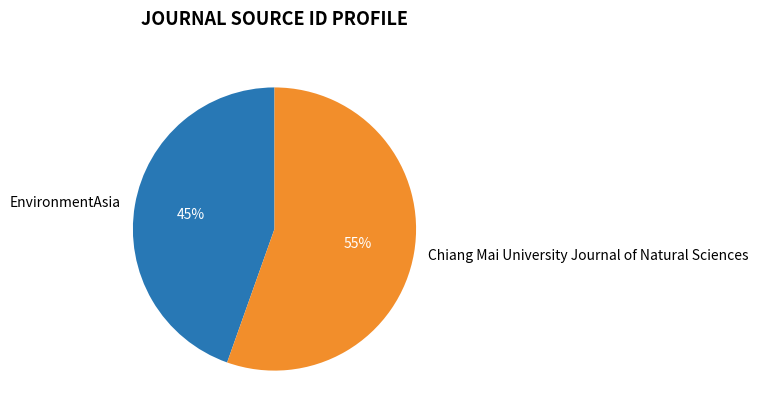

What is the majority slice?

Chiang Mai University Journal of Natural Sciences